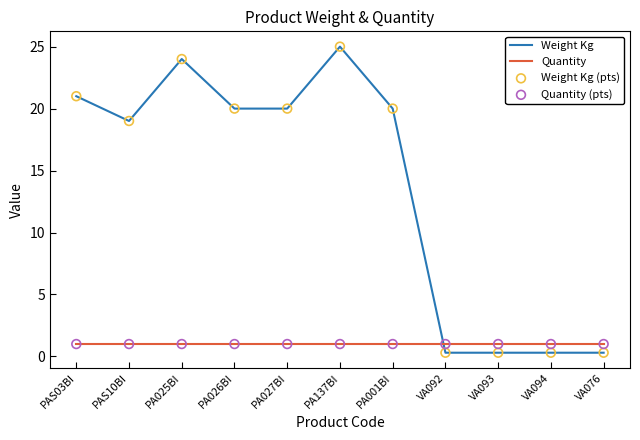

Which series has the widest spread of values?

Weight Kg